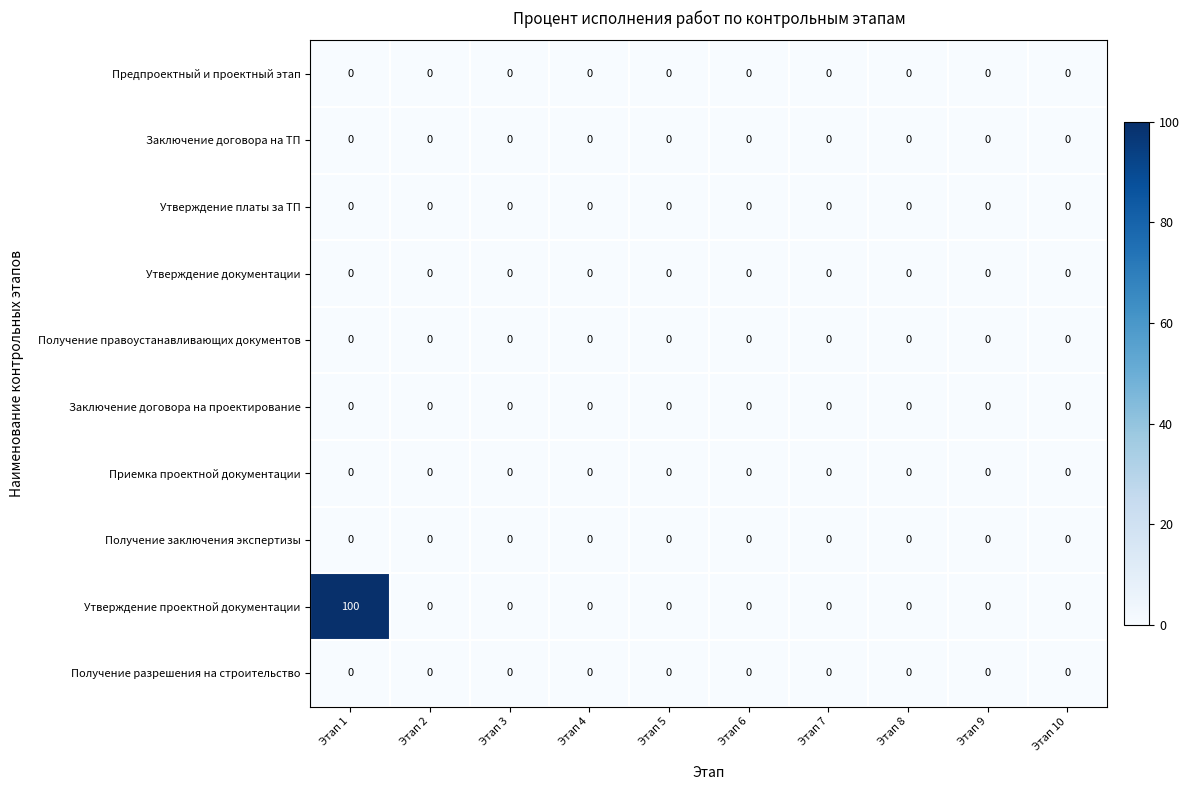

Which series has the widest spread of values?

Утверждение проектной документации